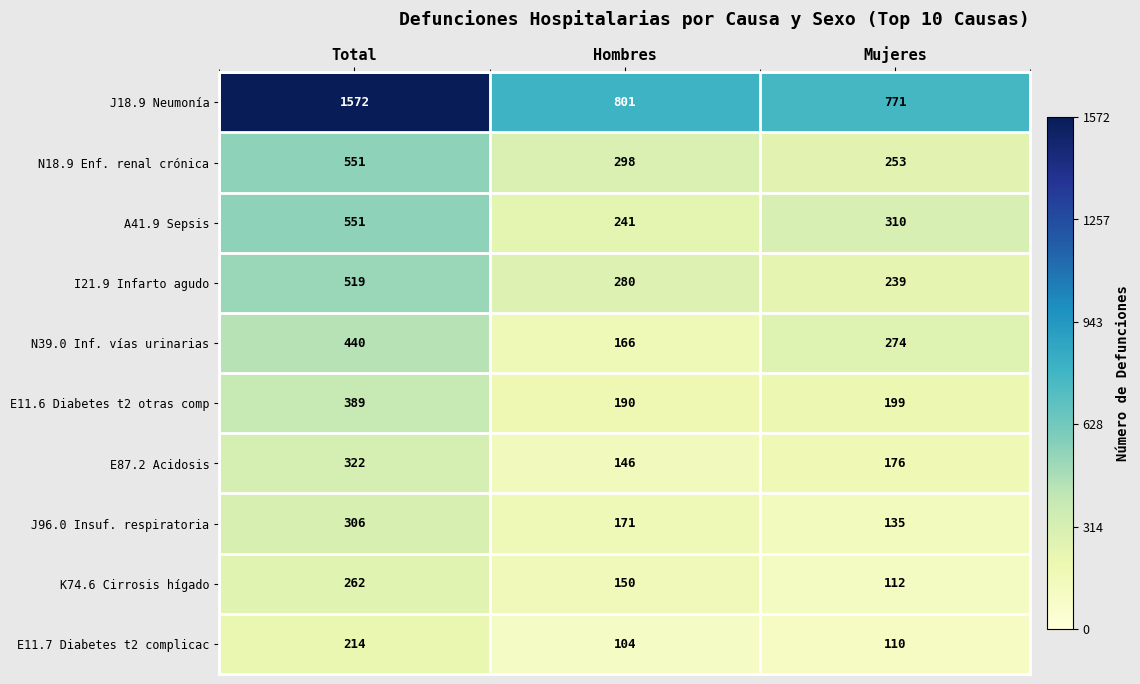

What is the maximum value shown in the chart?

1572